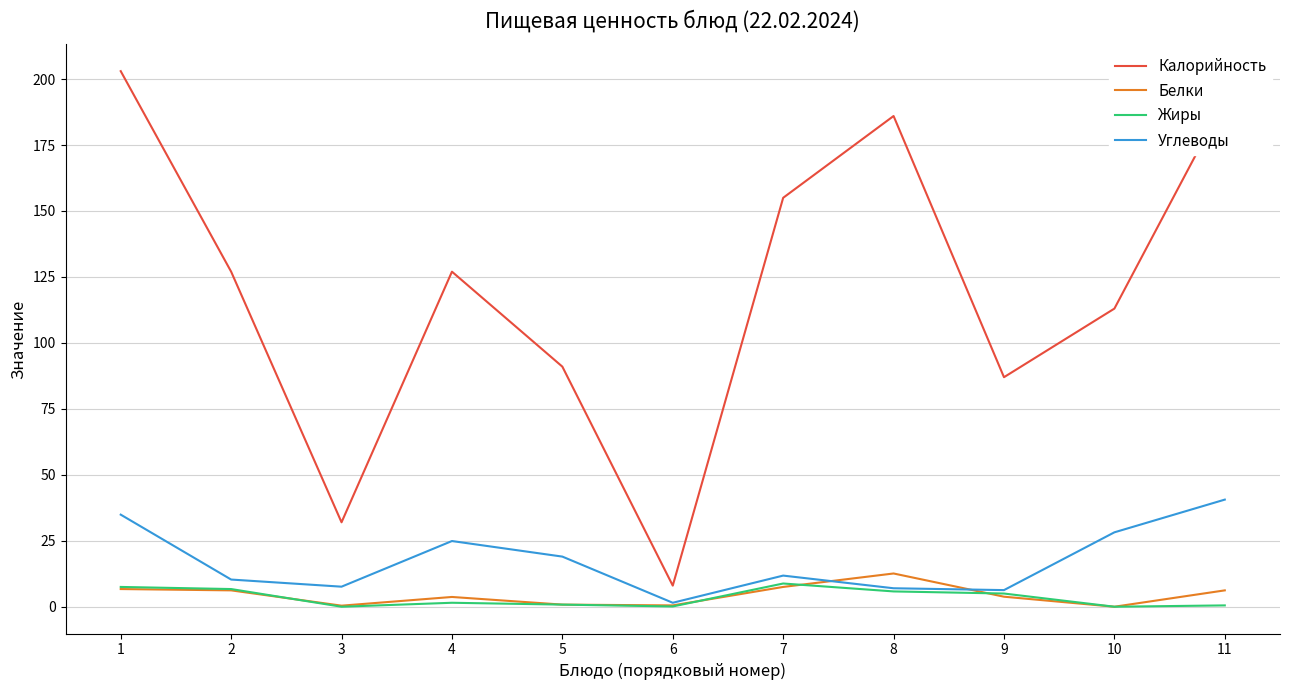

Between 2 and 9, which series saw the biggest shift?

Калорийность